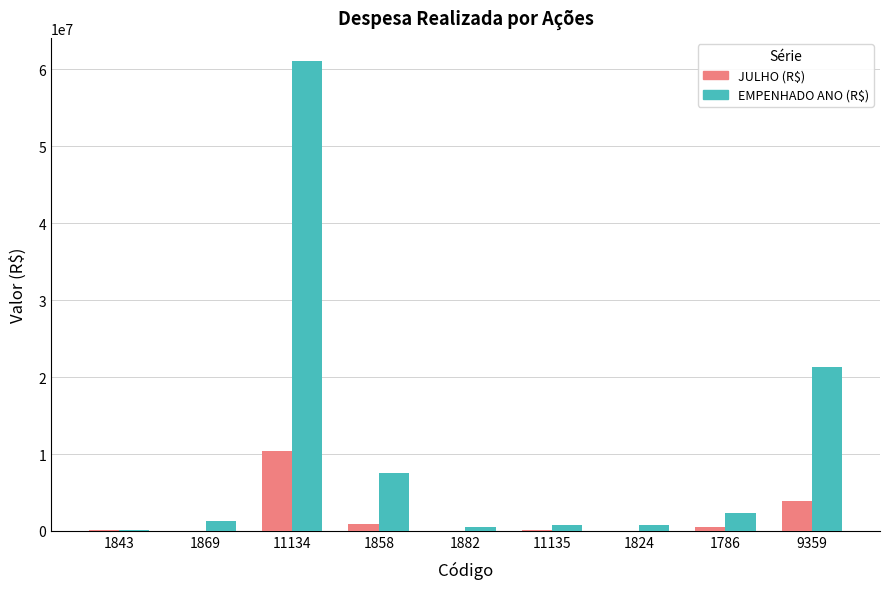

What is the sum of the JULHO (R$) values at 1882 and 1858?

914879.5